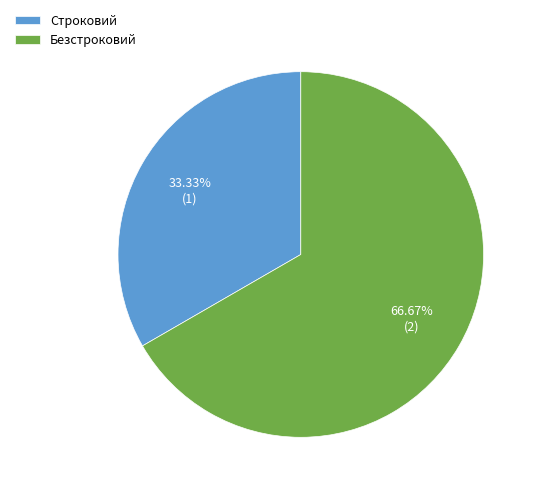

Which has a higher value, Безстроковий or Строковий?

Безстроковий